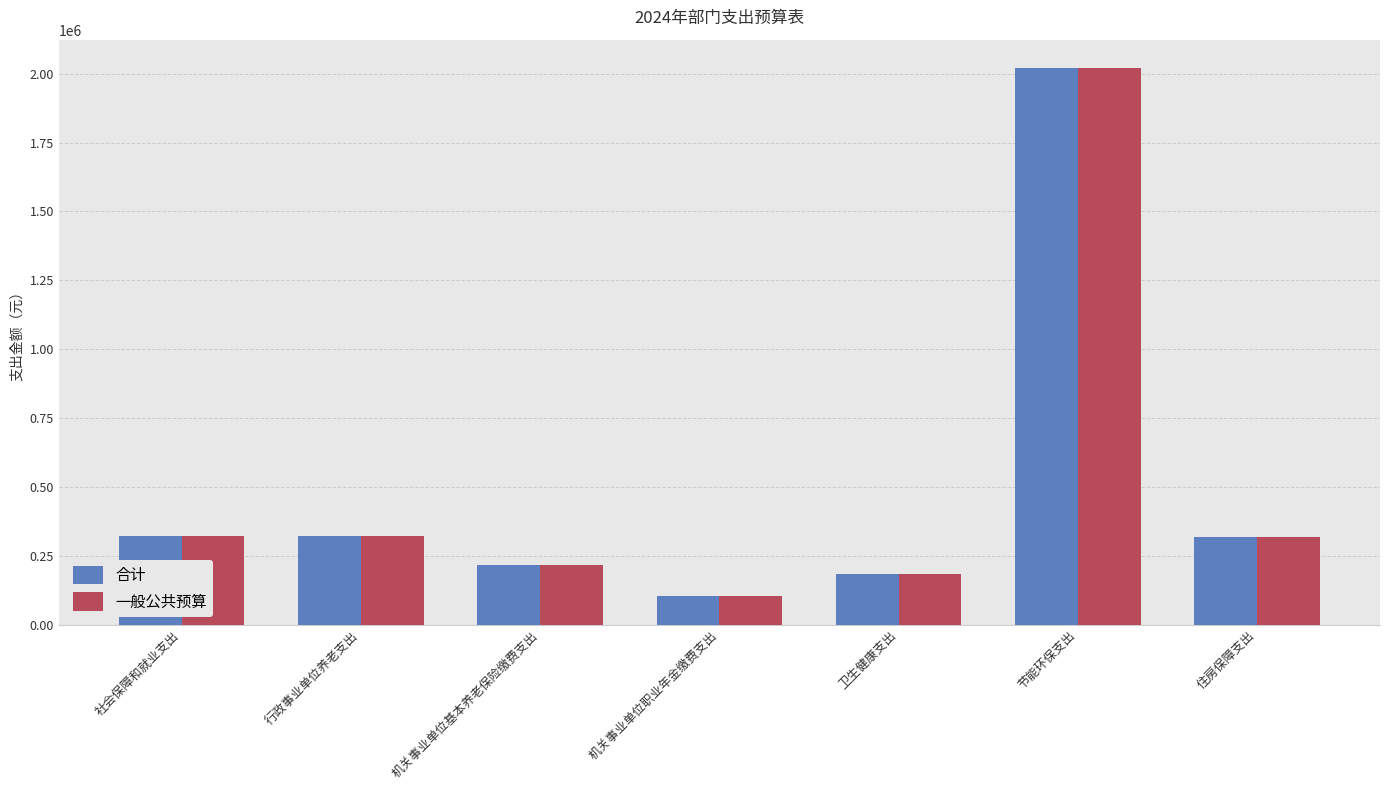

At which category does the chart reach its minimum across all series?

机关事业单位职业年金缴费支出